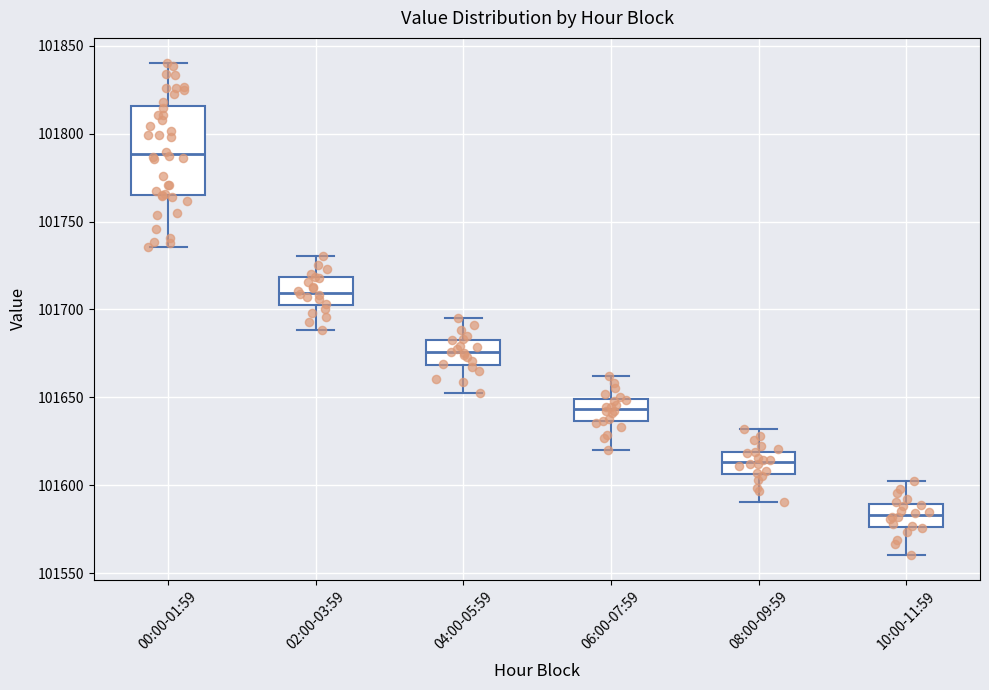

Which box has the highest median line?

00:00-01:59